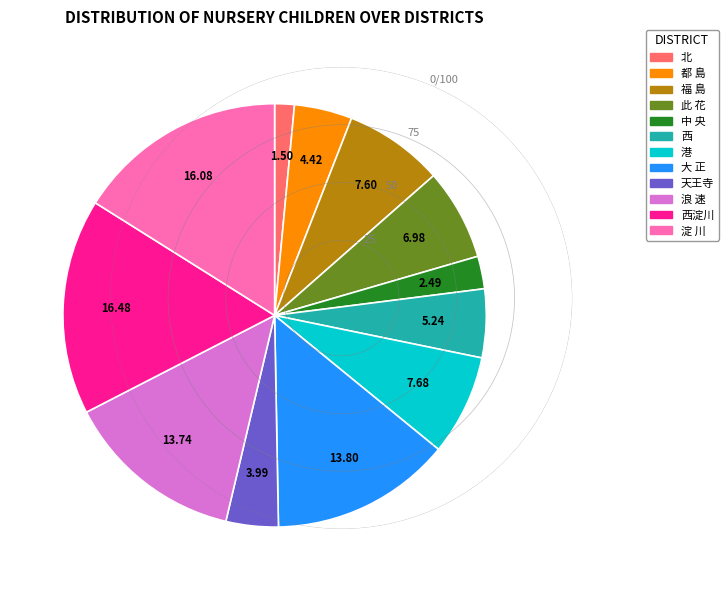

Is there a majority slice in this chart?

No